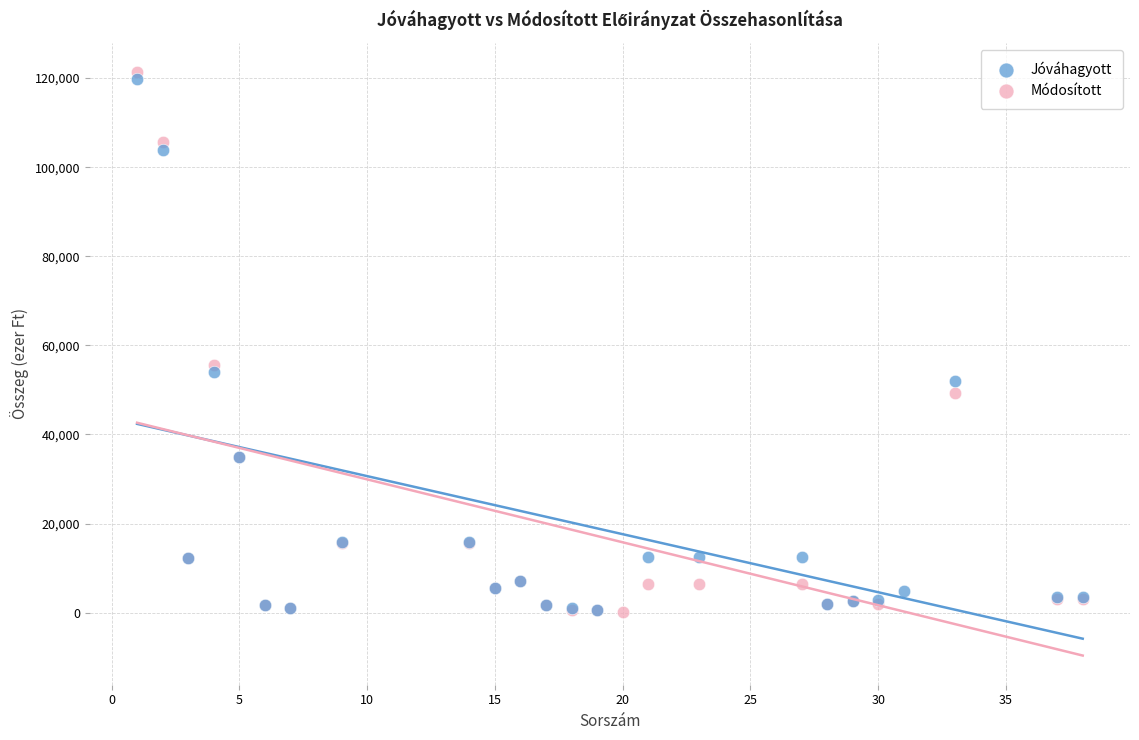

Which series has the widest spread of Y values?

Módosított